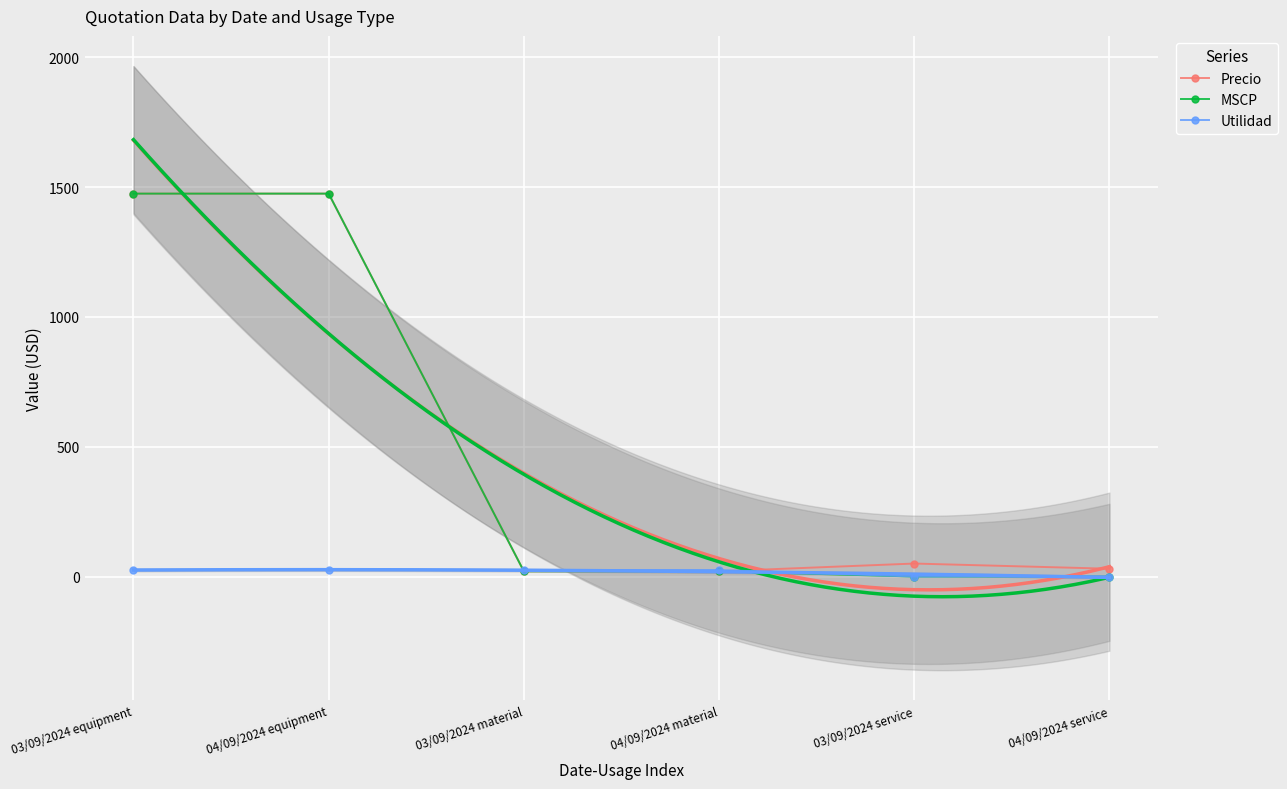

What is the difference between the Precio values at 03/09/2024 service and 04/09/2024 equipment?

1425.0